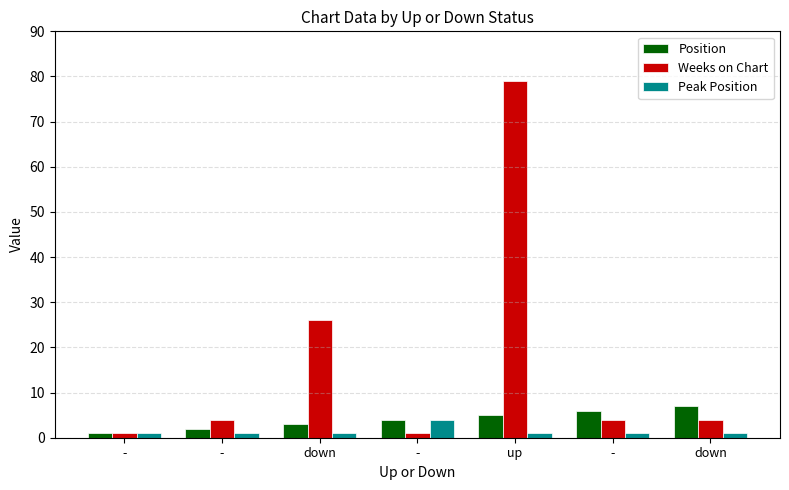

How many groups of bars are there?

7